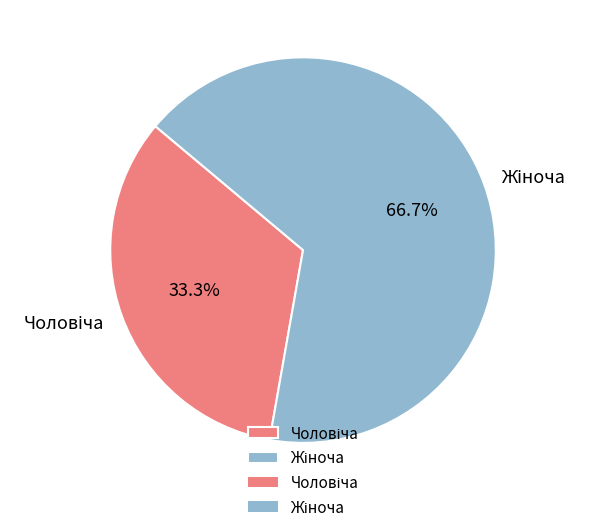

Is there a majority slice in this chart?

Yes